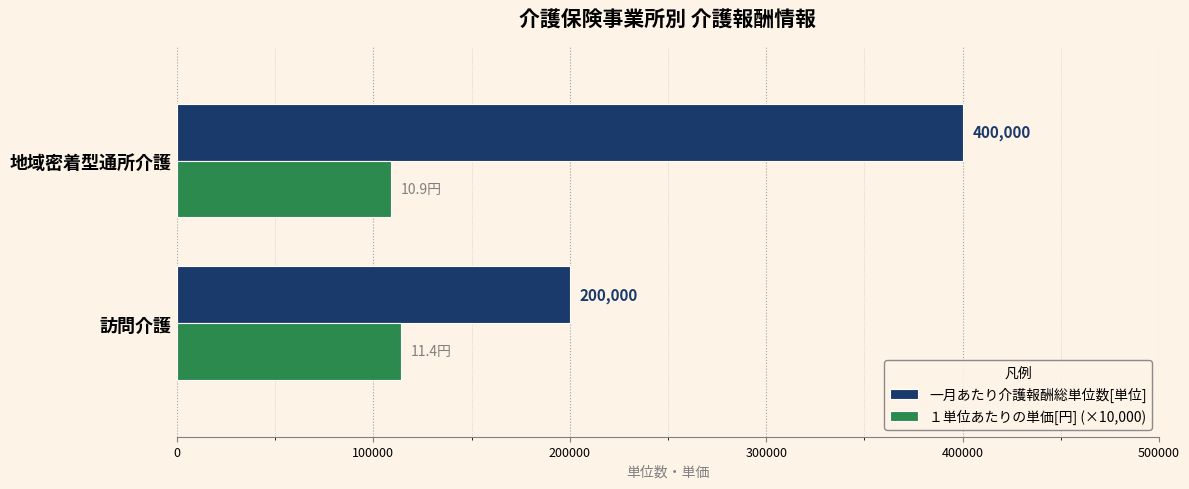

What are all the series names shown in the legend?

一月あたり介護報酬総単位数[単位], １単位あたりの単価[円] (×10,000)